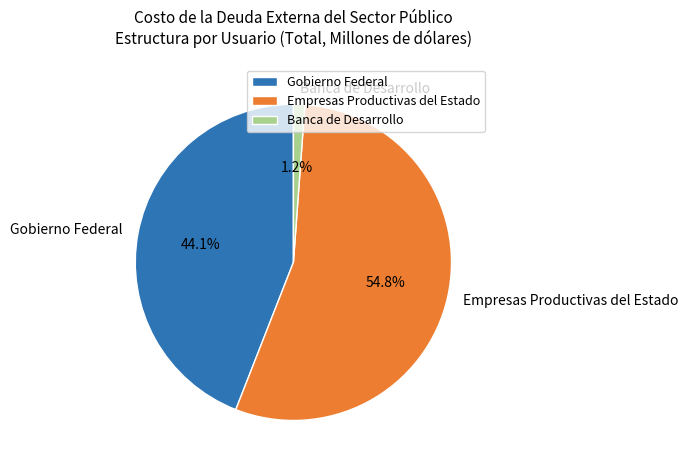

What portion of the pie excludes Banca de Desarrollo?

98.8%